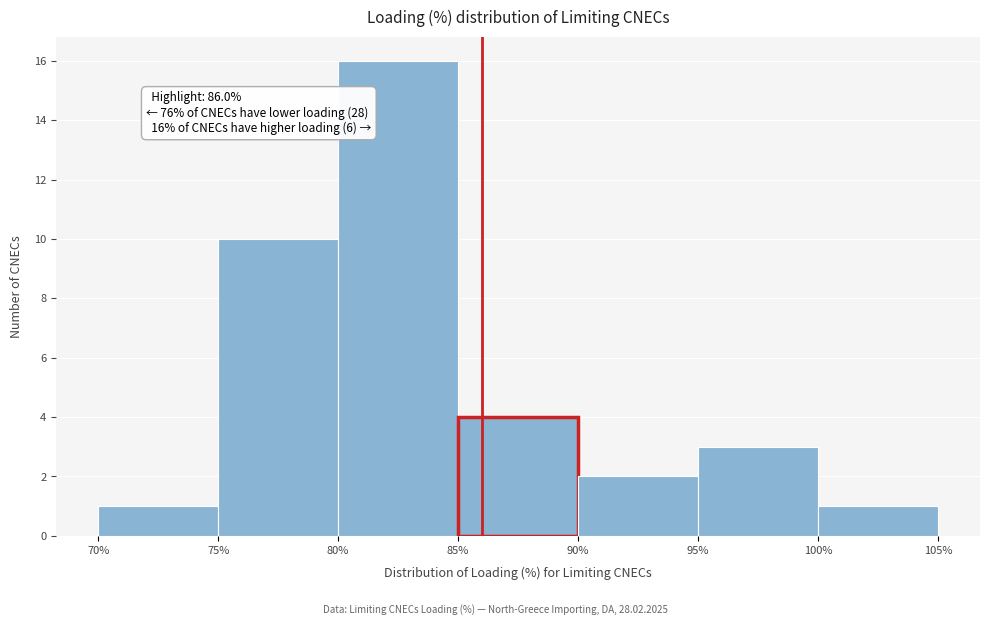

Over which range of the x-axis is the bar tallest?

80% to 85%